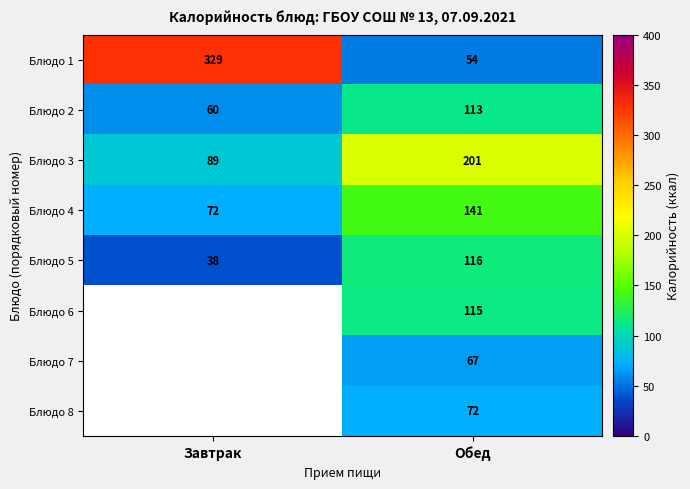

Where is Блюдо 3 nearest to the value 145?

Завтрак